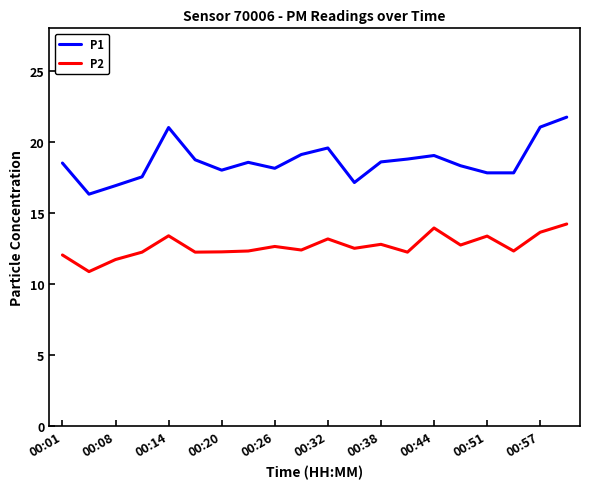

Which series has the largest range (max minus min)?

P1